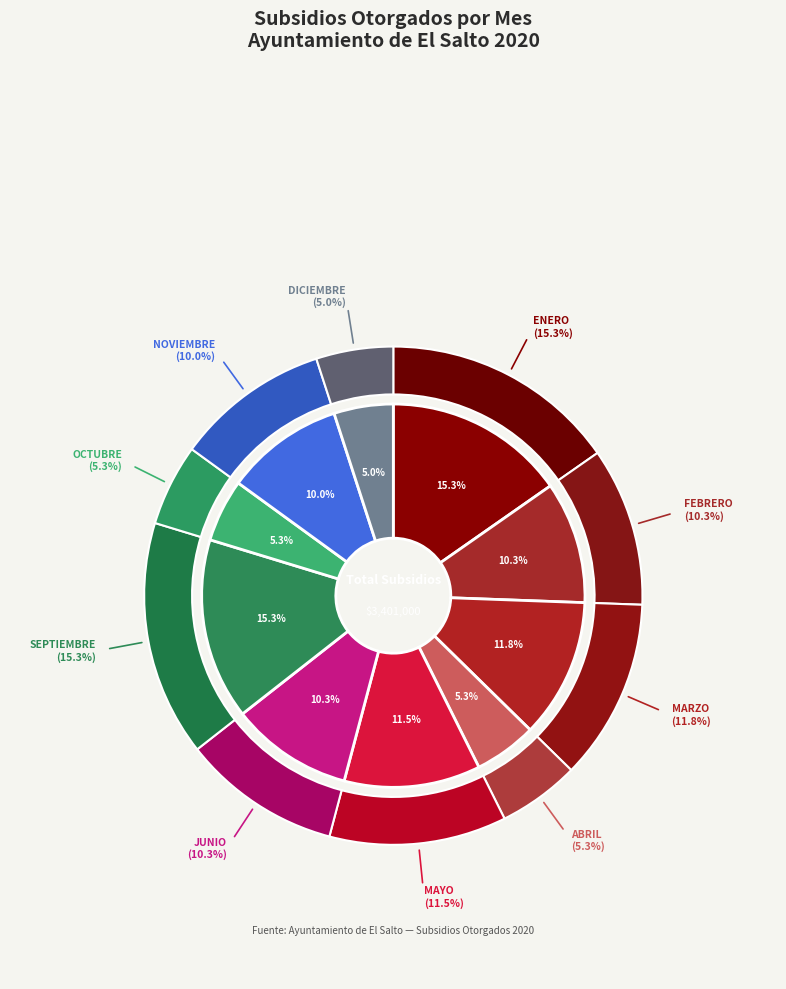

The DICIEMBRE slice represents 1% of the pie. True or false?

False